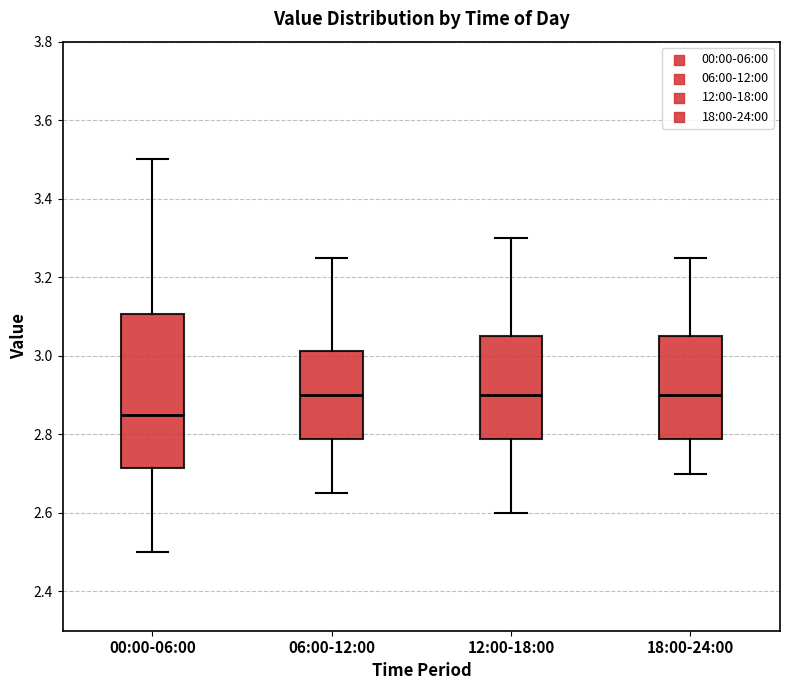

Reading left to right, transcribe this box plot: for each box, give where its median line is, the range the box spans, and where its two whiskers end, as read against the y-axis. The values are not printed on the chart, so give them approximately, as read against the axis.

00:00-06:00: median 2.86, box 2.72 to 3.10, whiskers 2.50 to 3.50
06:00-12:00: median 2.90, box 2.78 to 3.02, whiskers 2.66 to 3.26
12:00-18:00: median 2.90, box 2.78 to 3.06, whiskers 2.60 to 3.30
18:00-24:00: median 2.90, box 2.78 to 3.06, whiskers 2.70 to 3.26